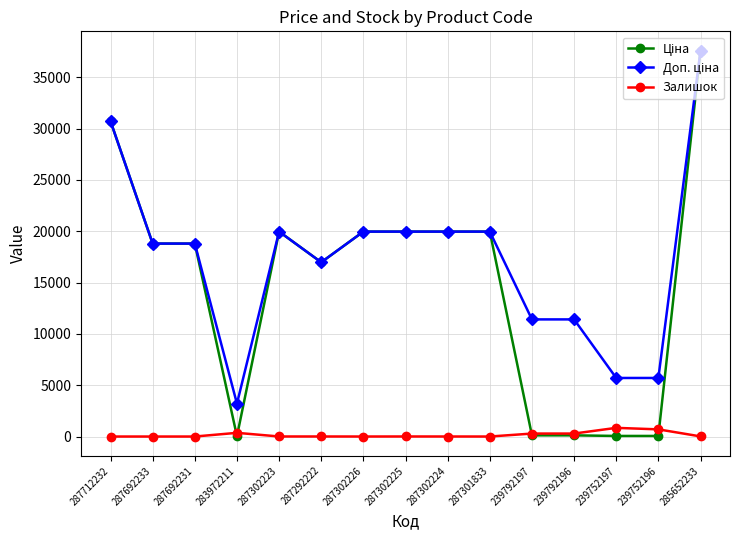

Which label corresponds to the largest value in the chart?

285652233